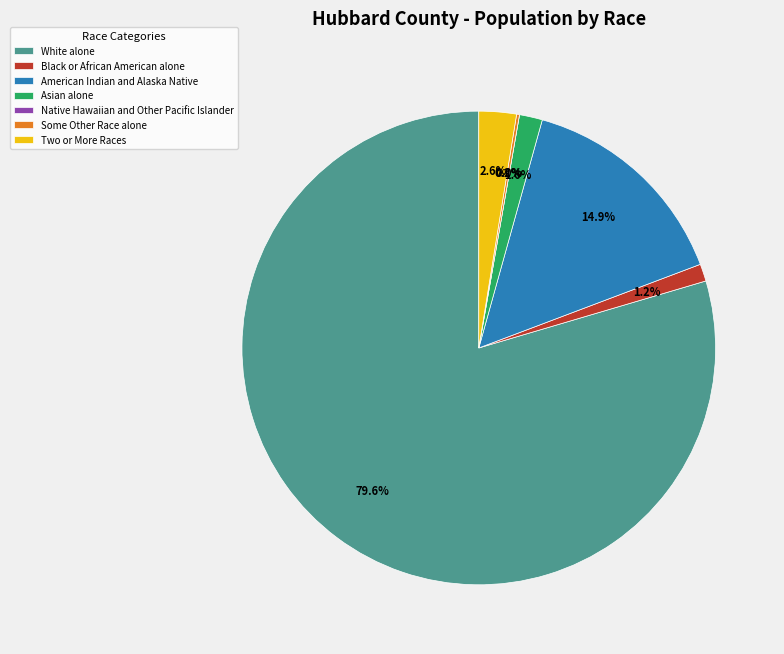

Combined, what portion of the pie is Some Other Race alone and Native Hawaiian and Other Pacific Islander?

0.2%